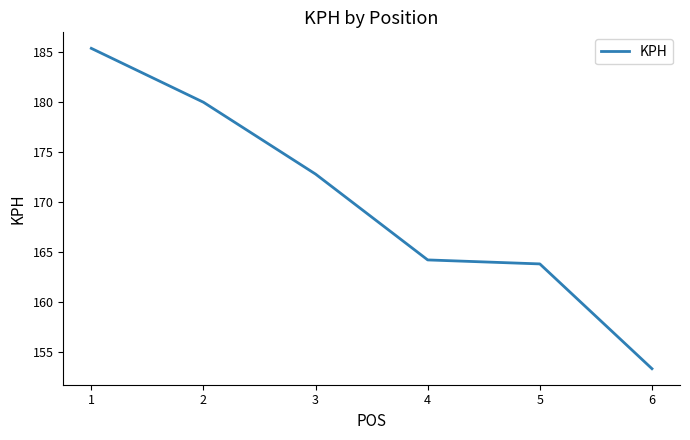

What is the sum of the values at 3 and 5?

336.6